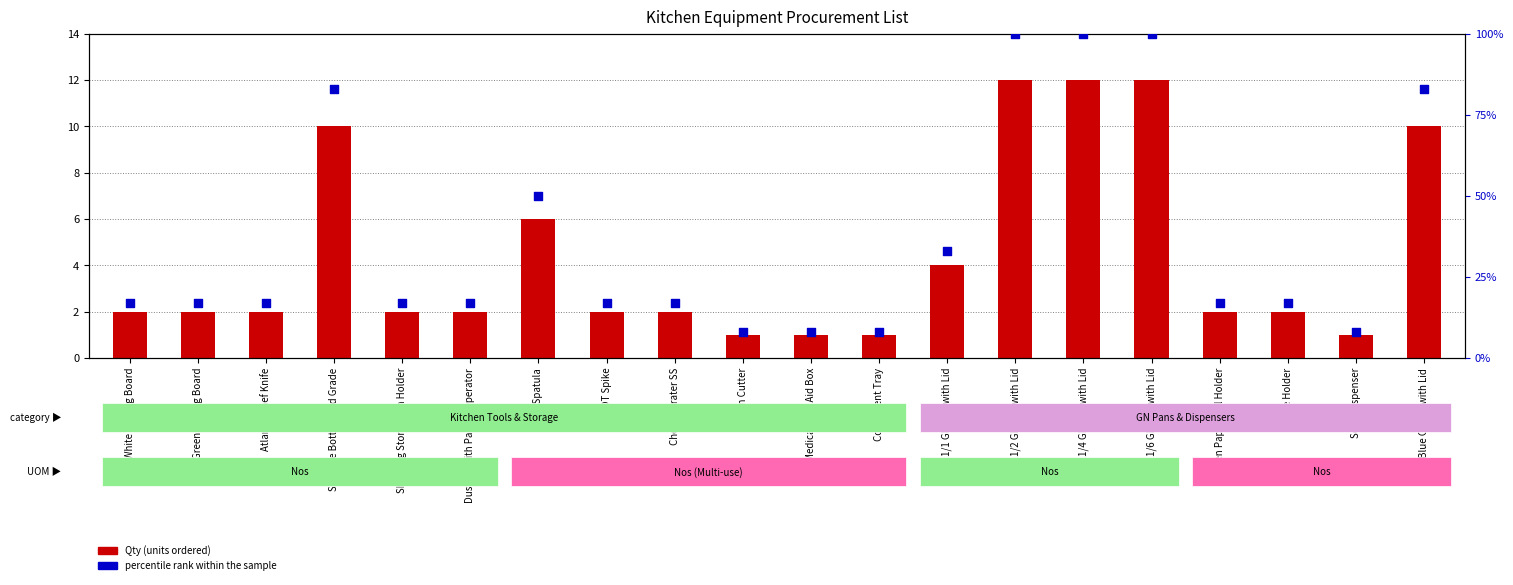

Which series has the largest total across all categories?

percentile rank within the sample